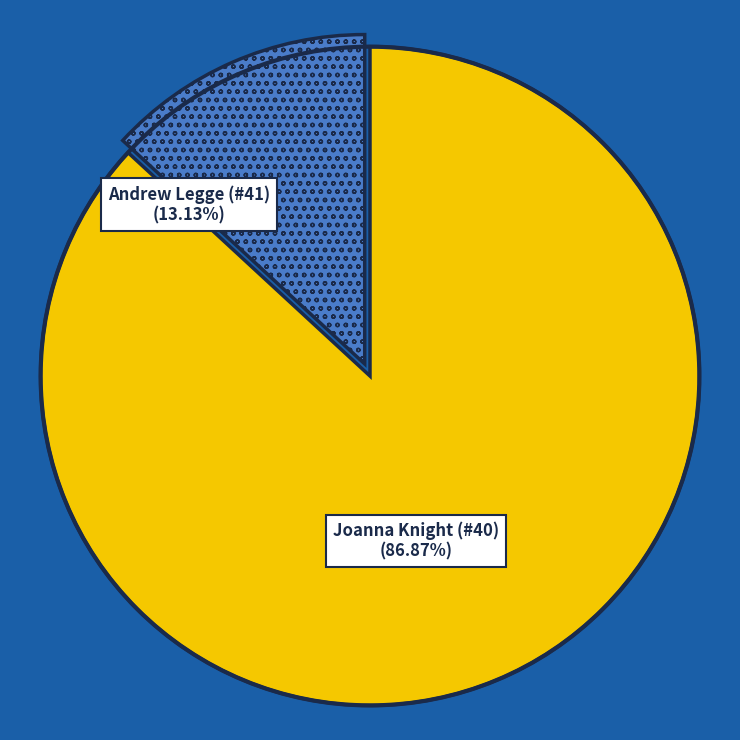

Count the number of slices in the pie.

2